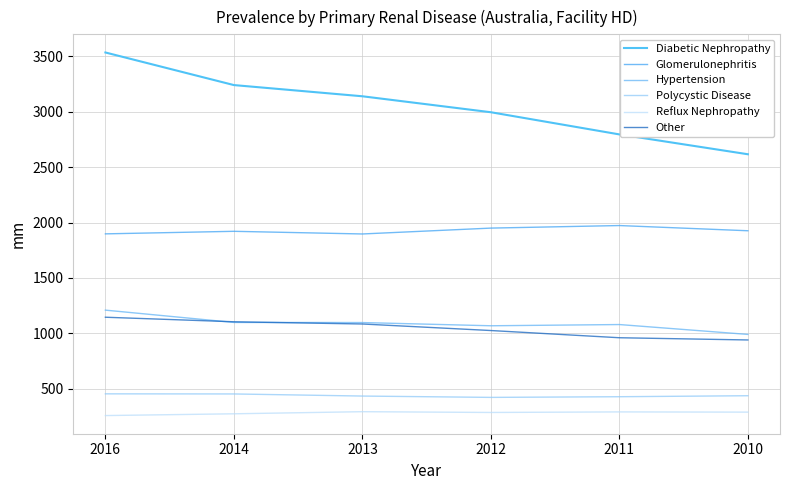

At which category does the chart reach its minimum across all series?

2016